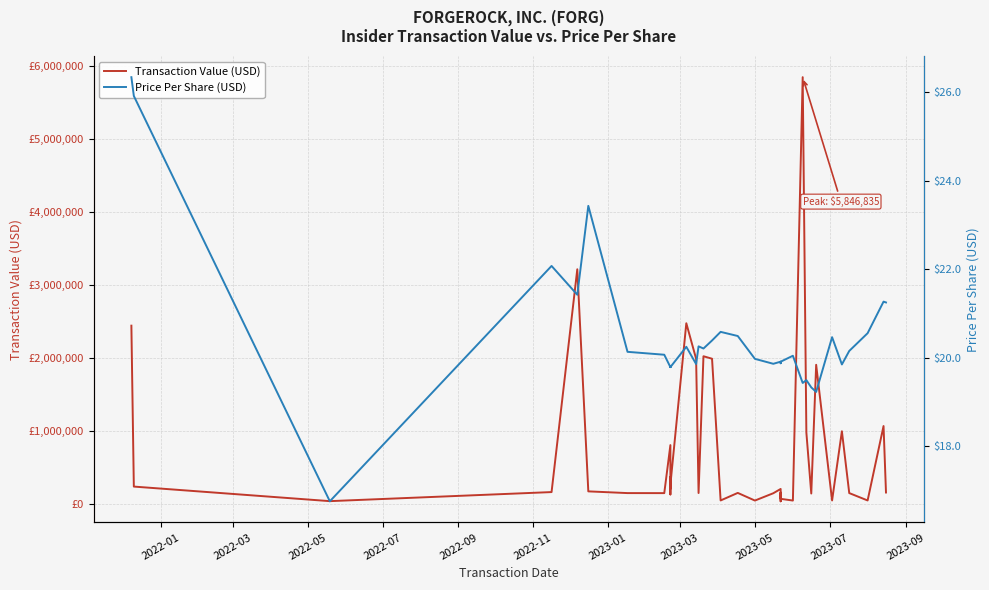

Is the value of Transaction Value (USD) at 14 greater than the value of Price Per Share (USD) at 30?

Yes